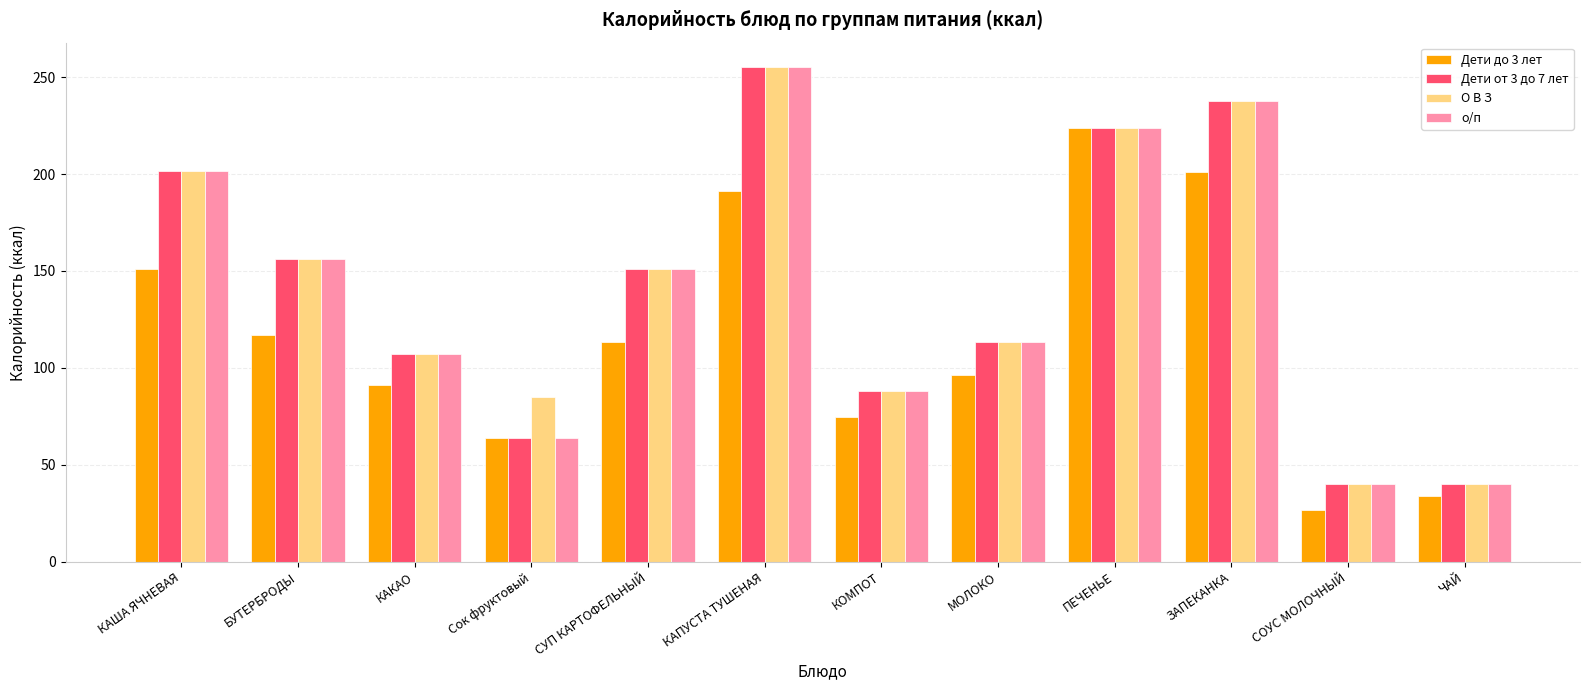

Is the value of Дети от 3 до 7 лет at КОМПОТ greater than the value of Дети до 3 лет at ЧАЙ?

Yes